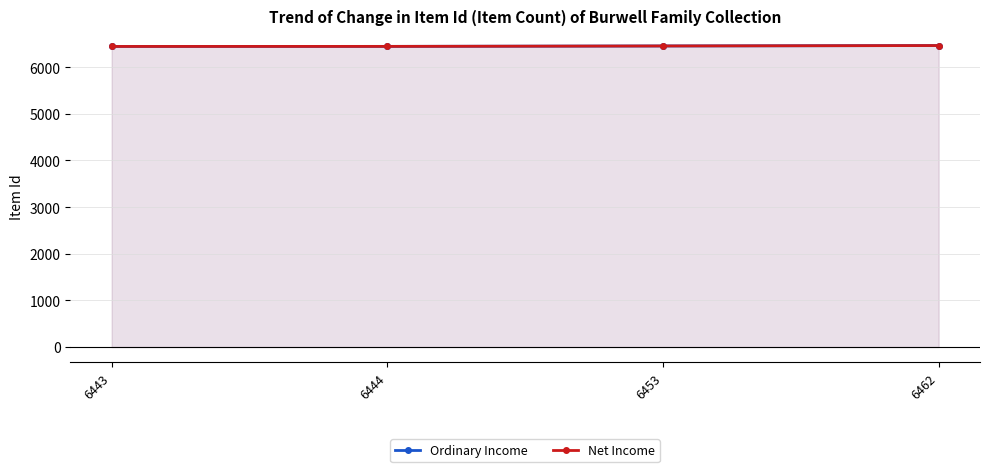

How many lines are shown in the chart?

2